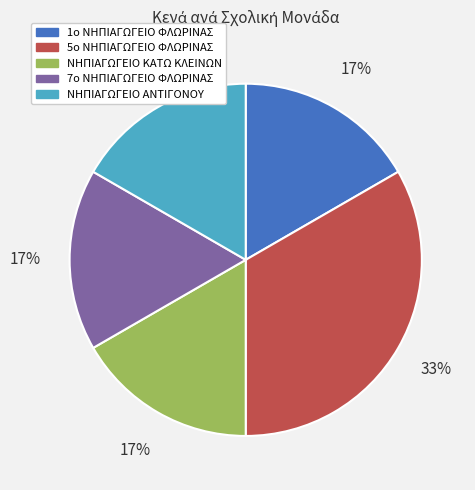

To the nearest percent, what is the average slice percentage?

20%